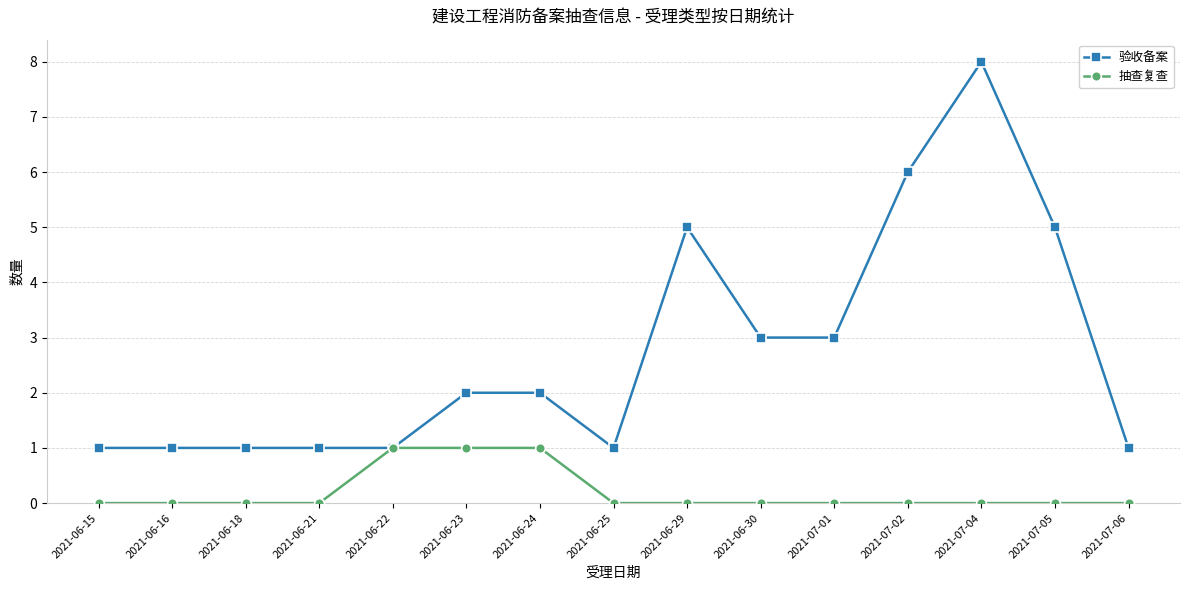

What is the label of the 1st point from the right?

2021-07-06